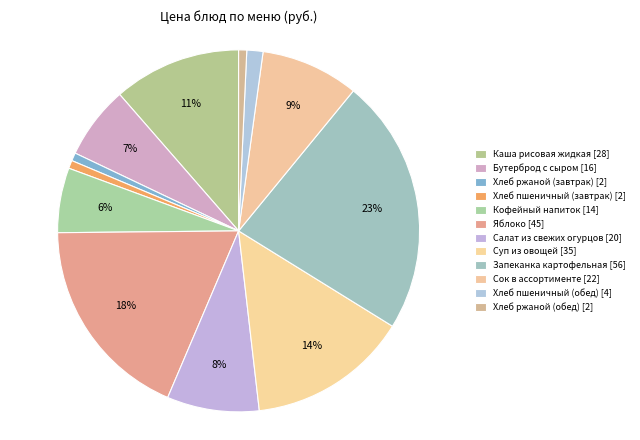

Does Яблоко account for over 50% of the chart?

No